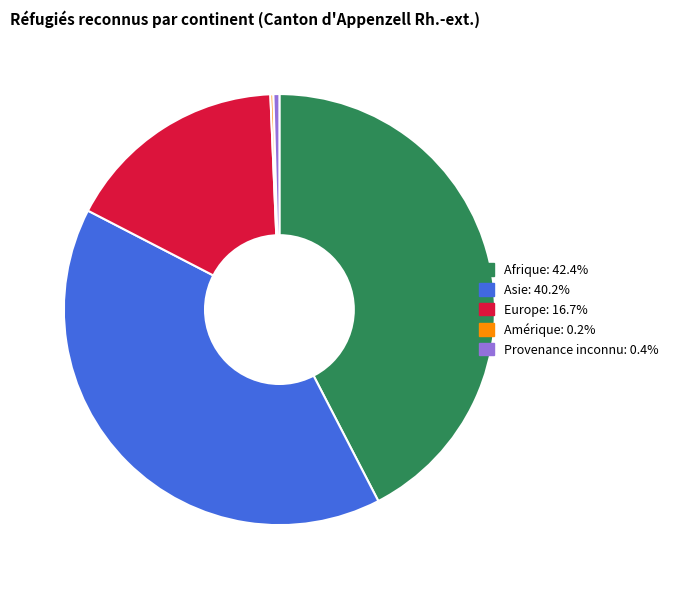

What is the largest slice in the pie chart?

Afrique